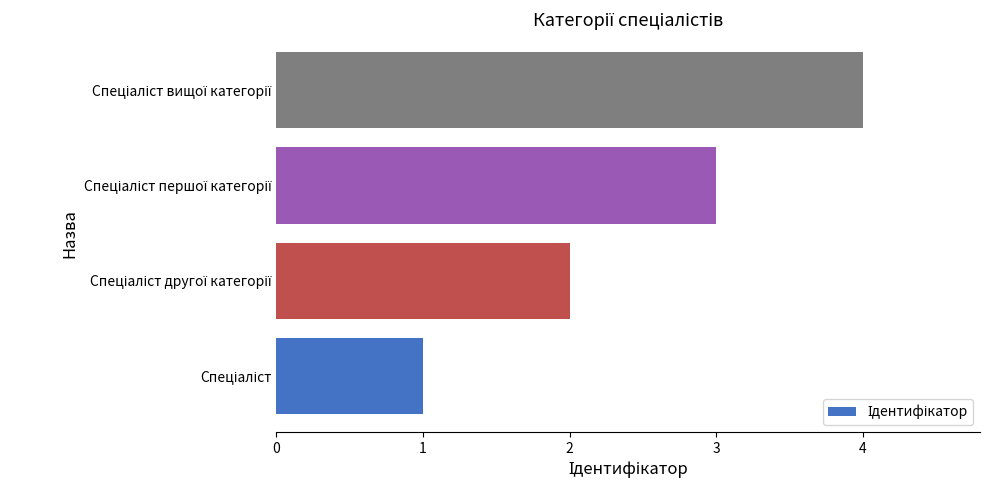

What is the difference between the maximum and minimum values?

3